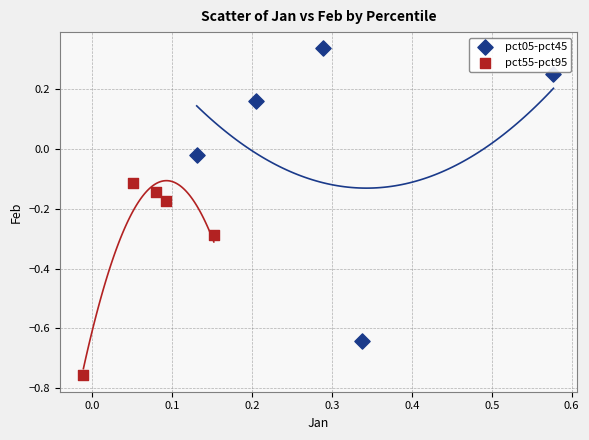

What are all the series names shown in the legend?

pct05-pct45, pct55-pct95